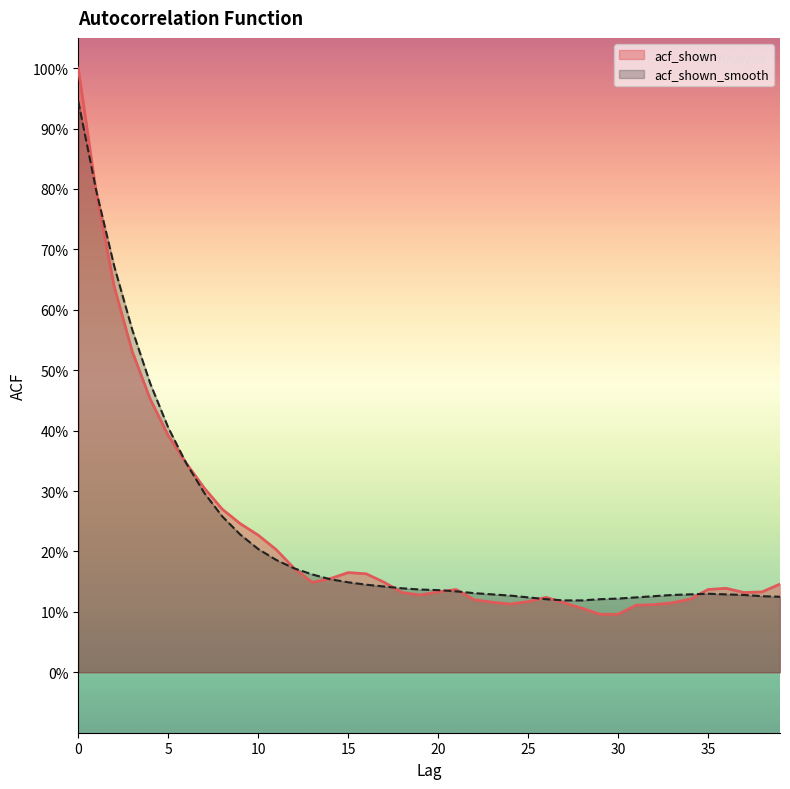

At 23, list the series in order from largest to smallest.

acf_shown_smooth, acf_shown